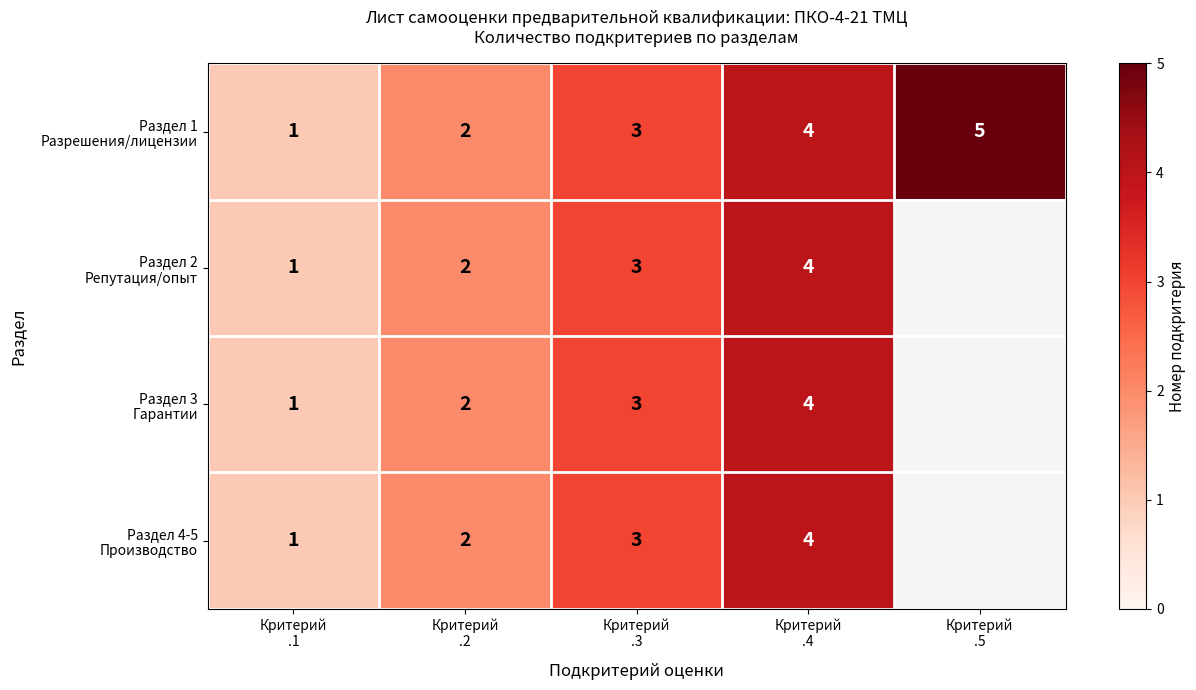

Which series has the largest total across all categories?

Раздел 1 Разрешения/лицензии